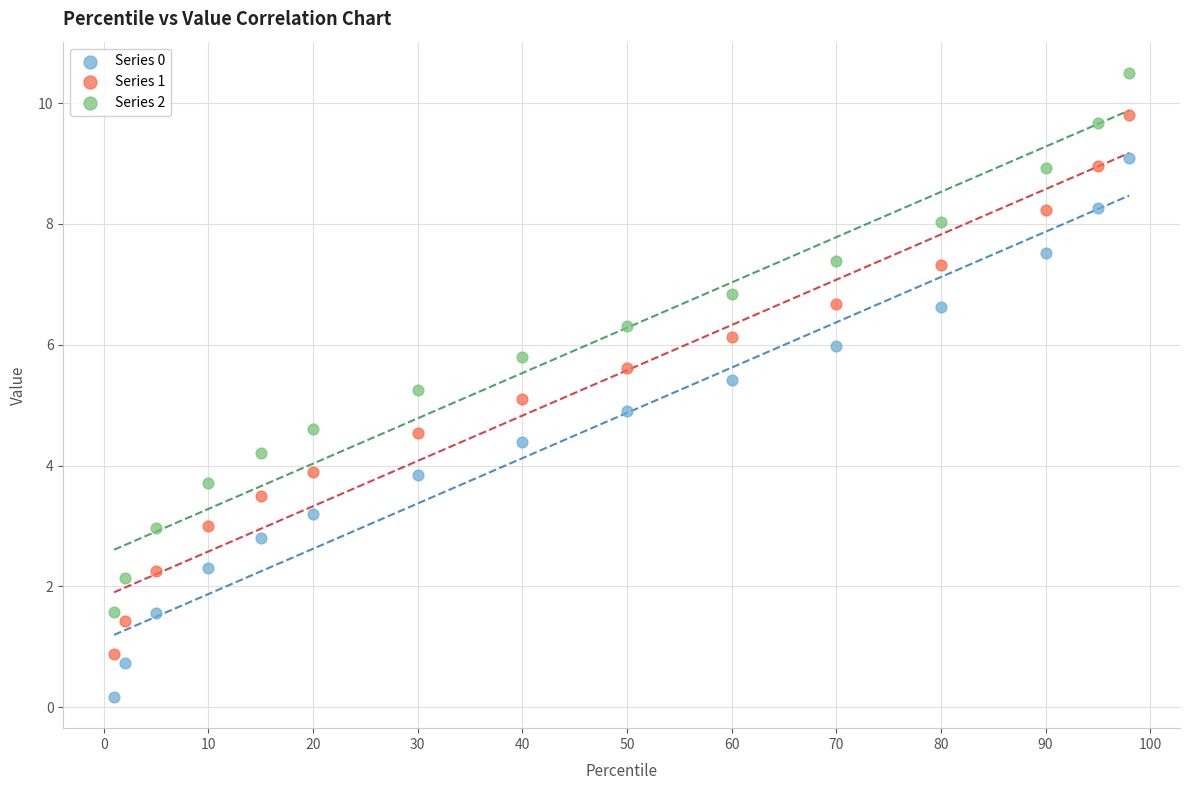

Across all data points, what is the range of Y values (max minus min)?

10.3